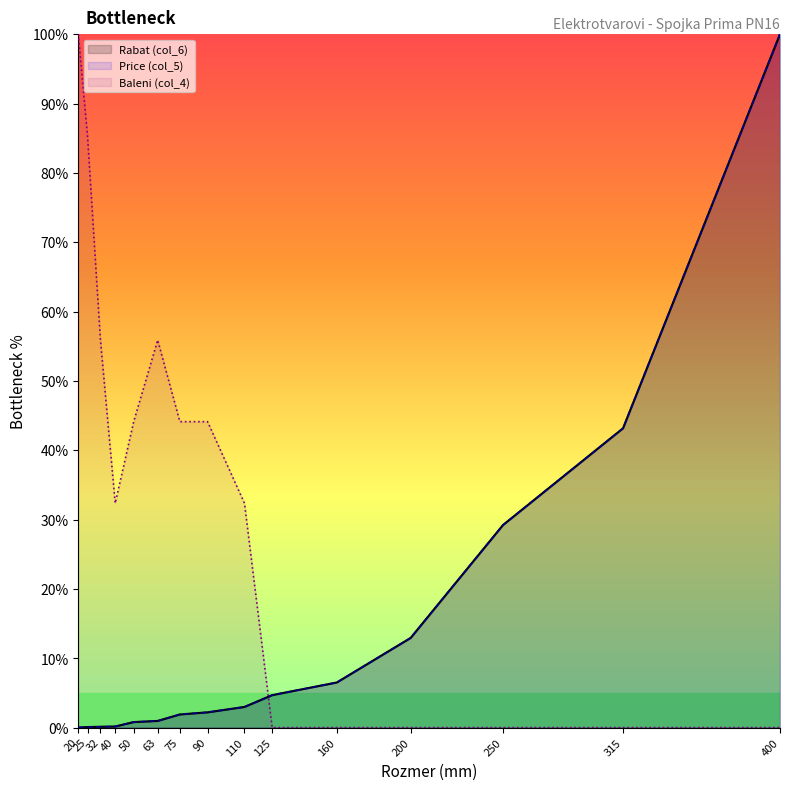

Where does the Price (col_5) series first go above 2?

90